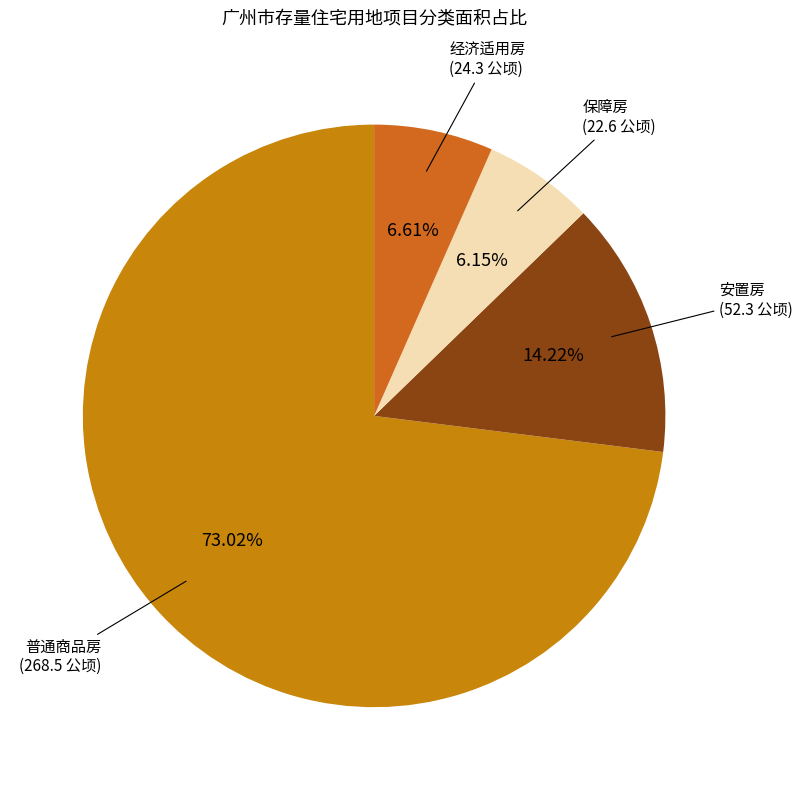

Approximately how many times larger is the value at 安置房 compared to 保障房?

2.3